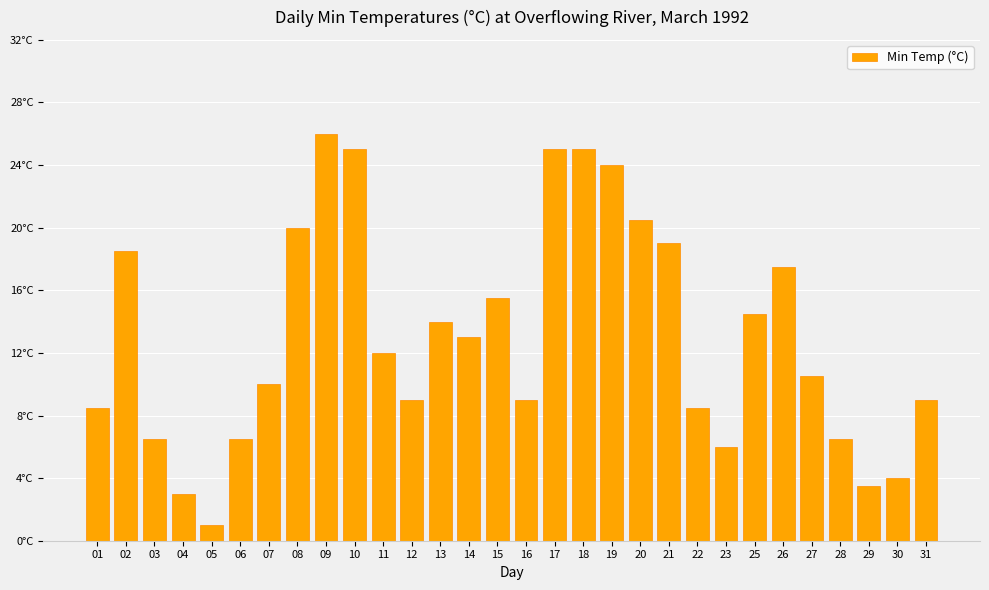

Reading left to right, extract all data points from this chart.

01=8.5	02=18.5	03=6.5	04=3.0	05=1.0	06=6.5	07=10.0	08=20.0	09=26.0	10=25.0	11=12.0	12=9.0	13=14.0	14=13.0	15=15.5	16=9.0	17=25.0	18=25.0	19=24.0	20=20.5	21=19.0	22=8.5	23=6.0	25=14.5	26=17.5	27=10.5	28=6.5	29=3.5	30=4.0	31=9.0